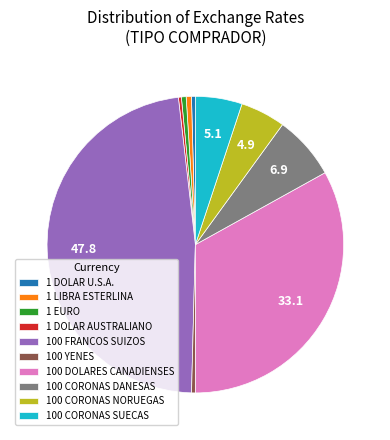

The 100 YENES slice represents 0% of the pie. True or false?

True